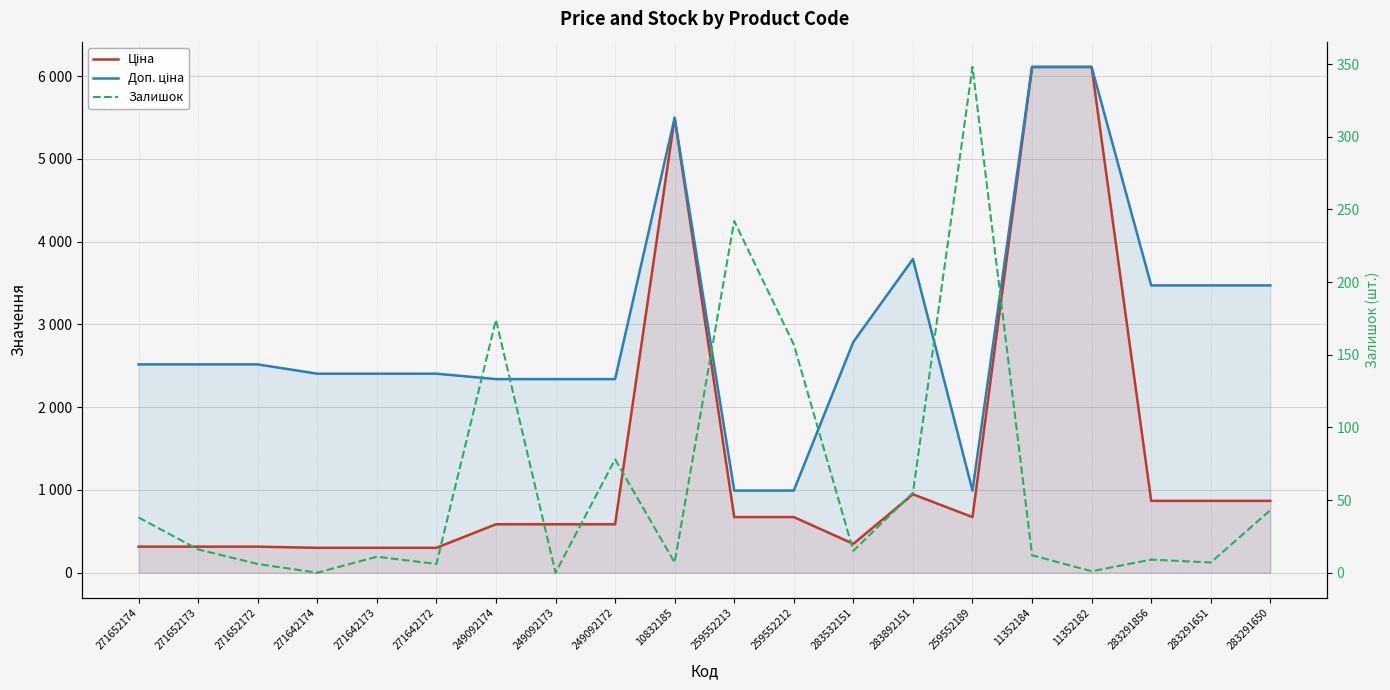

What is the approximate value of Залишок at 249092172?

78.0